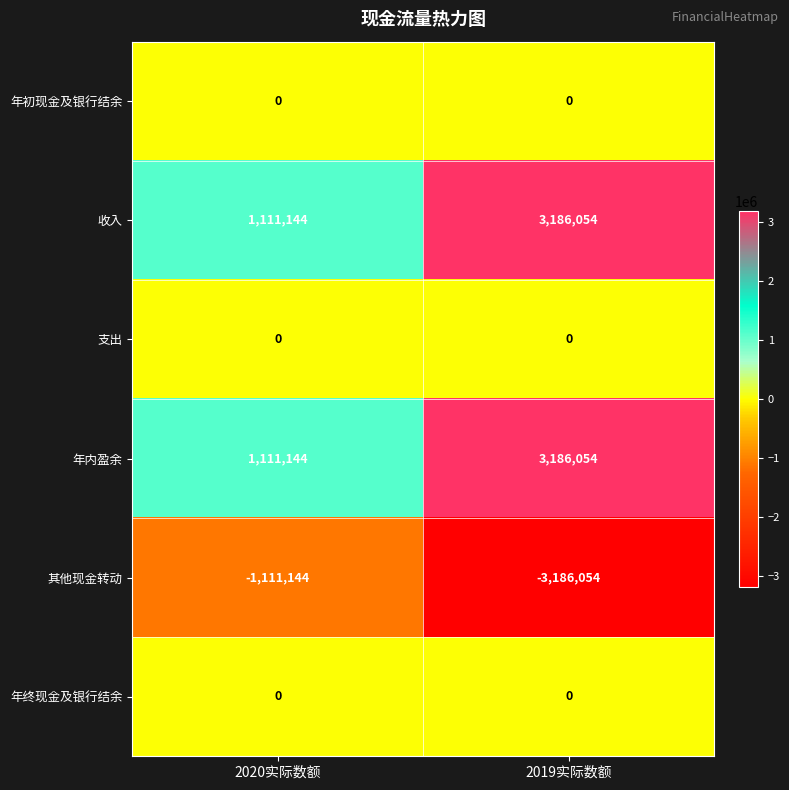

What is the total value across all series at 2020实际数额?

1111144